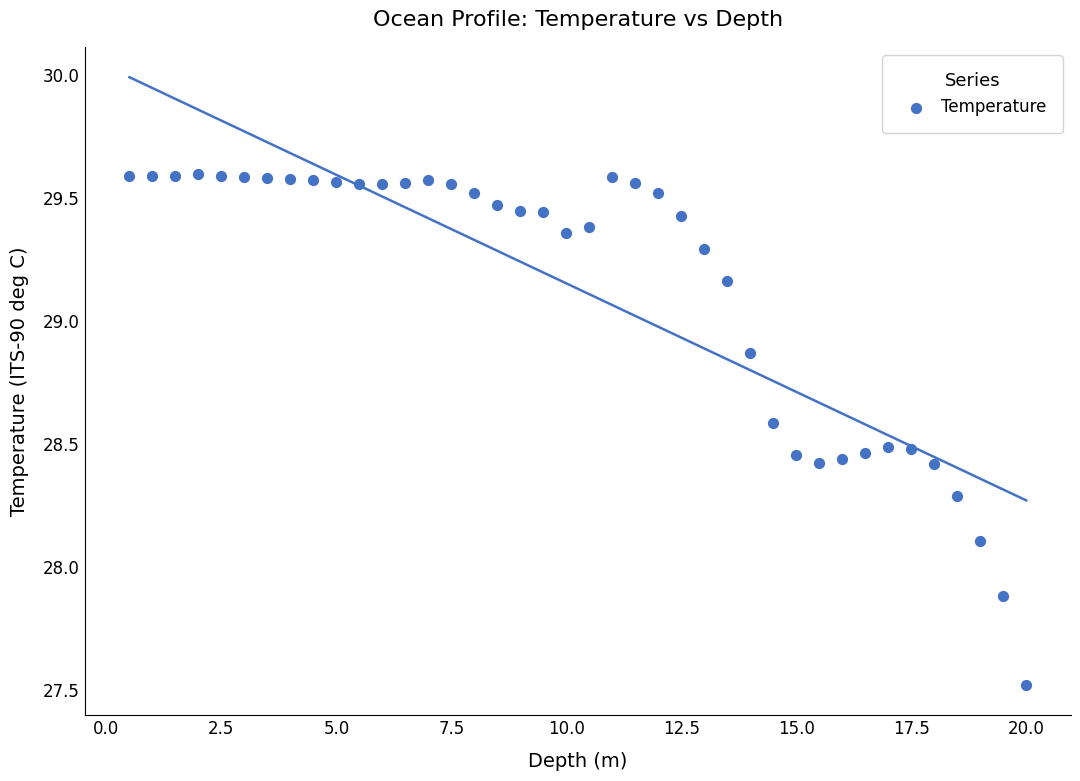

What is the range of Y values (max minus min)?

2.1